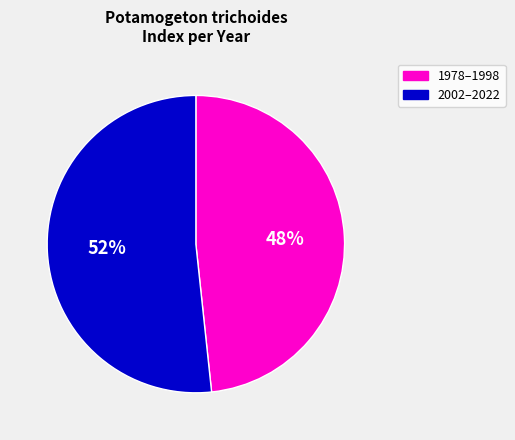

What percentage is the 2002–2022 slice, to the nearest percent?

52%